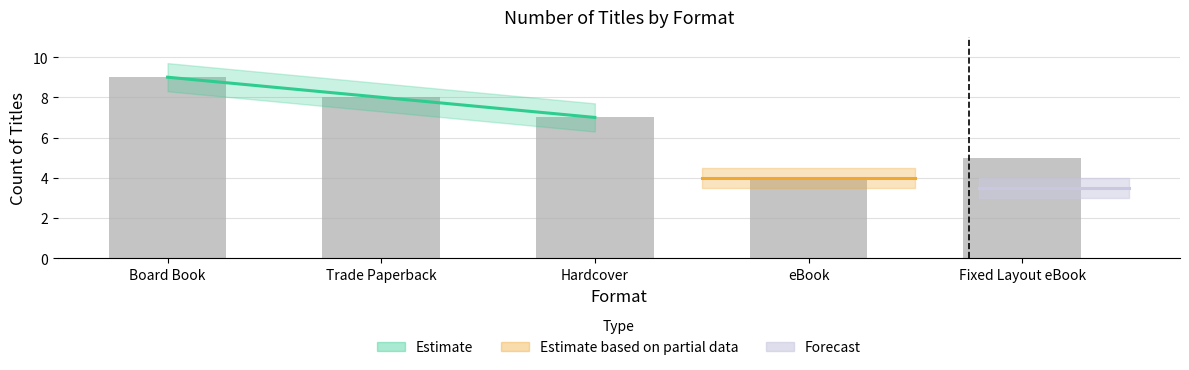

How many values are between 5 and 8?

3